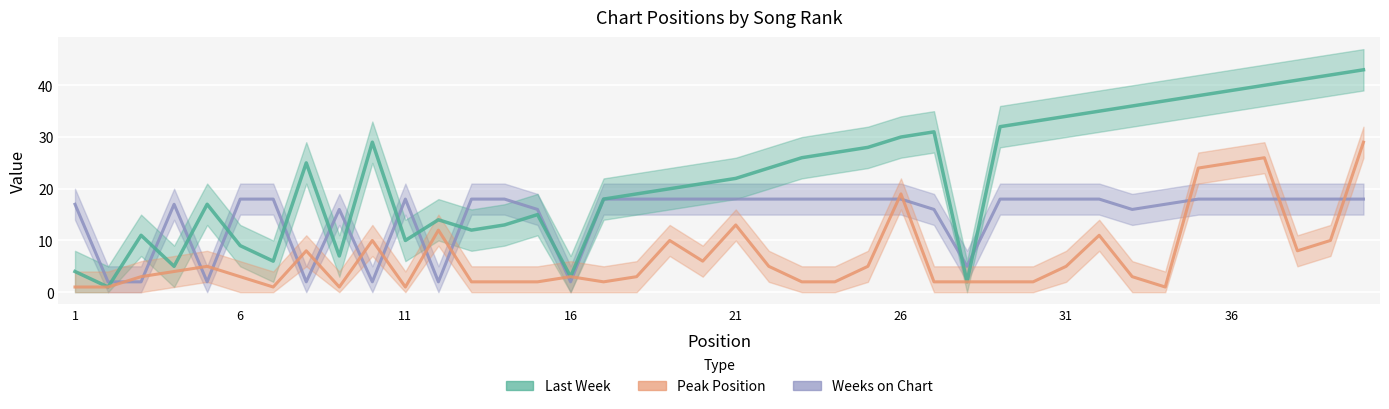

Reading left to right, list all the values displayed in this chart.

Last Week: 4	1	11	5	17	9	6	25	7	29	10	14	12	13	15	3	18	19	20	21	22	24	26	27	28	30	31	2	32	33	34	35	36	37	38	39	40	41	42	43
Peak Position: 1	1	3	4	5	3	1	8	1	10	1	12	2	2	2	3	2	3	10	6	13	5	2	2	5	19	2	2	2	2	5	11	3	1	24	25	26	8	10	29
Weeks on Chart: 17	2	2	17	2	18	18	2	16	2	18	2	18	18	16	2	18	18	18	18	18	18	18	18	18	18	16	5	18	18	18	18	16	17	18	18	18	18	18	18